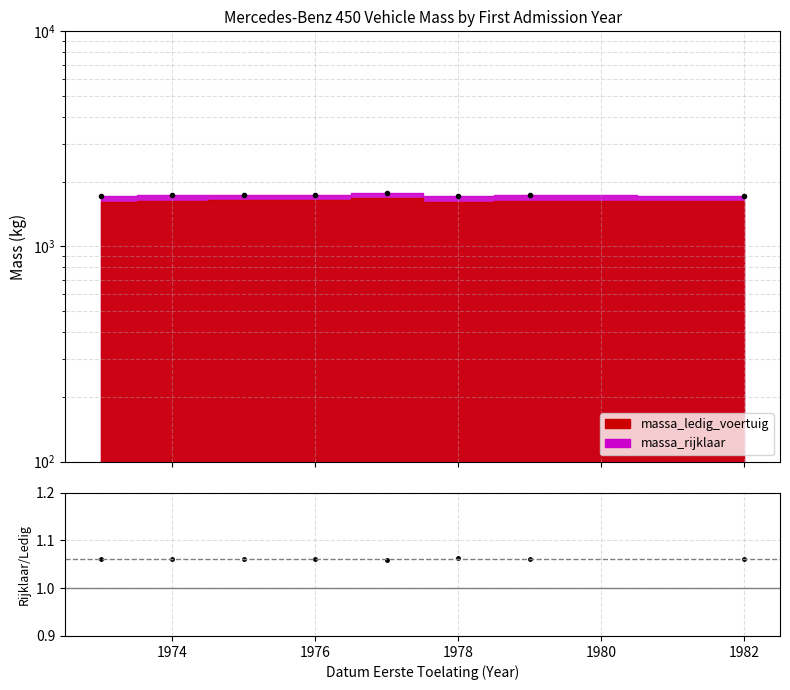

Which label corresponds to the smallest value in the chart?

1980